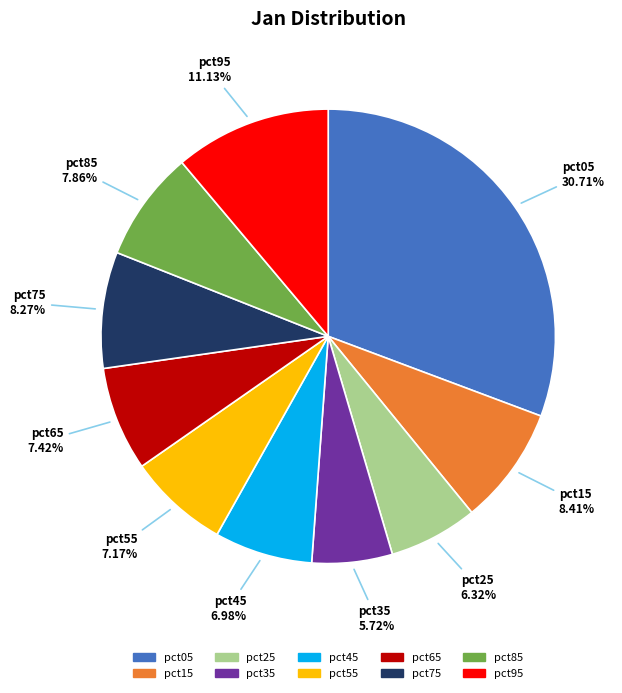

Is it true that pct15 is 17% of the pie?

False